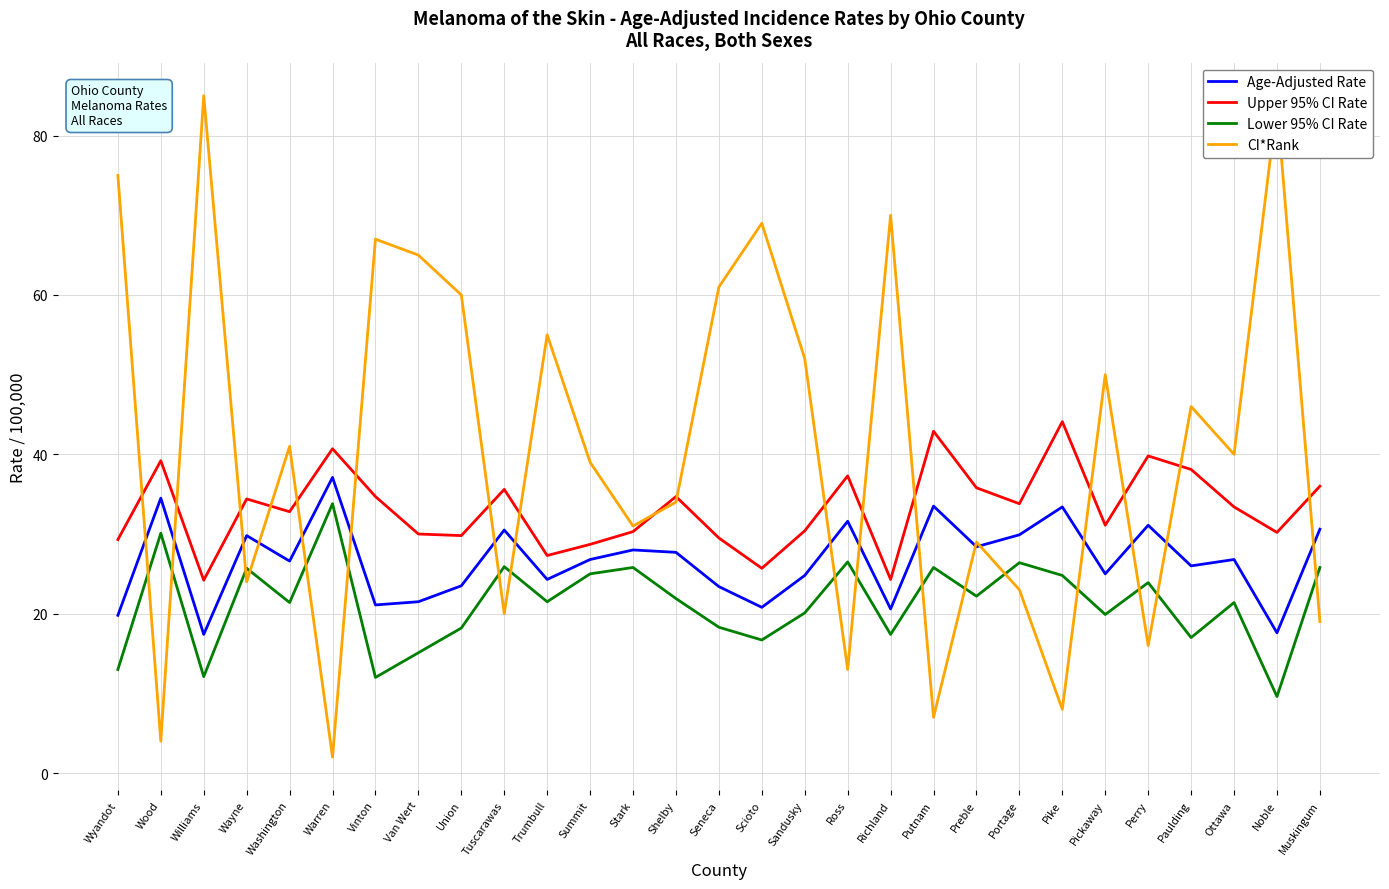

What is the greatest value displayed?

85.0